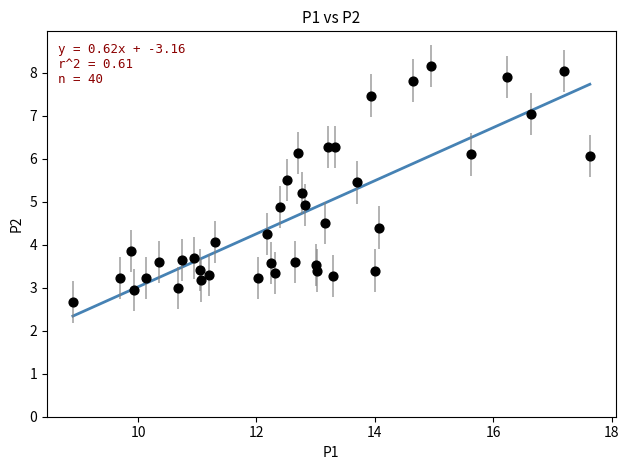

What is the range of Y values (max minus min)?

5.5